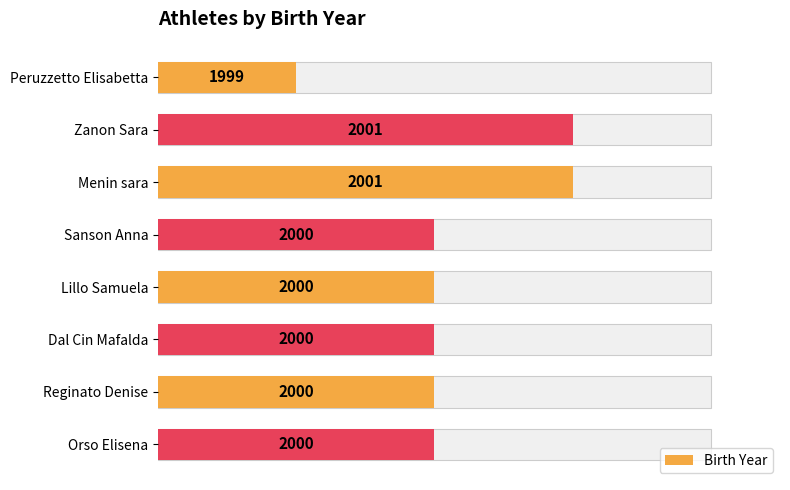

How many series are shown in this chart?

1